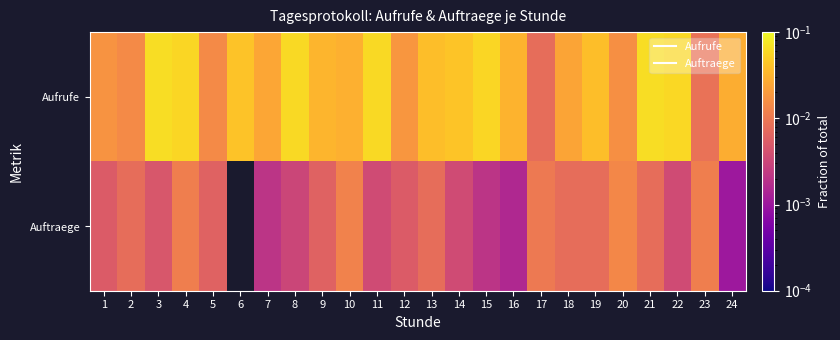

Rank the series by their maximum value, from highest to lowest.

Aufrufe, Auftraege